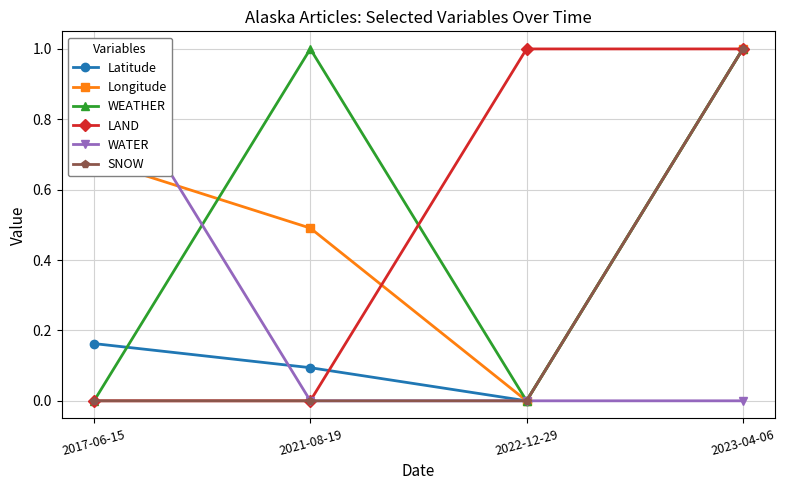

What is the difference between the highest and lowest values at 2021-08-19?

1.0